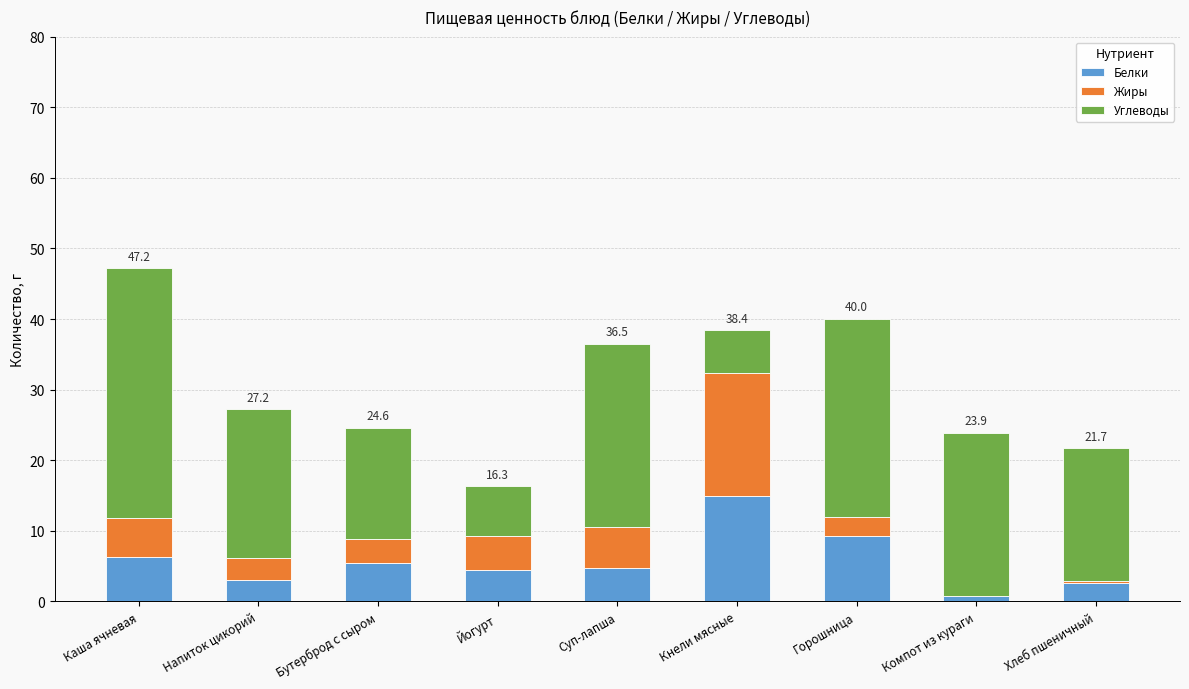

Reading left to right, transcribe the values for Белки.

Каша ячневая=6.3	Напиток цикорий=3.0	Бутерброд с сыром=5.5	Йогурт=4.4	Суп-лапша=4.8	Кнели мясные=15.0	Горошница=9.2	Компот из кураги=0.7	Хлеб пшеничный=2.6